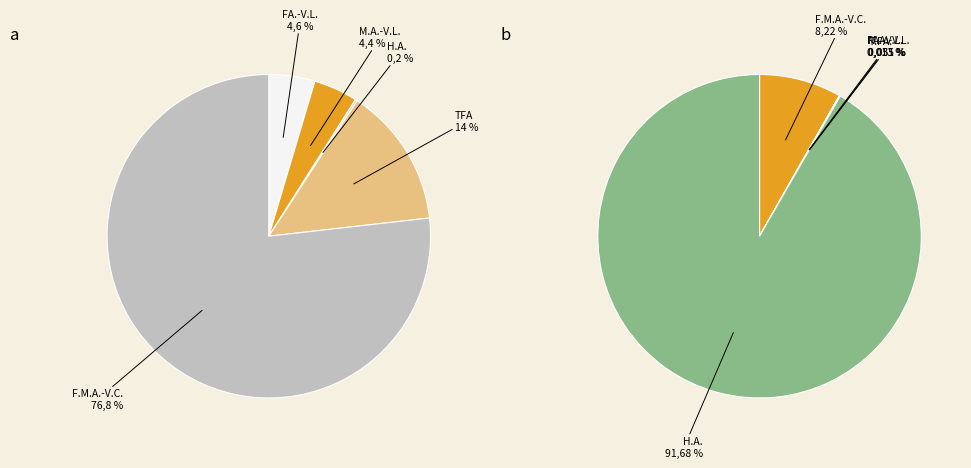

How many slices are in this pie chart?

5